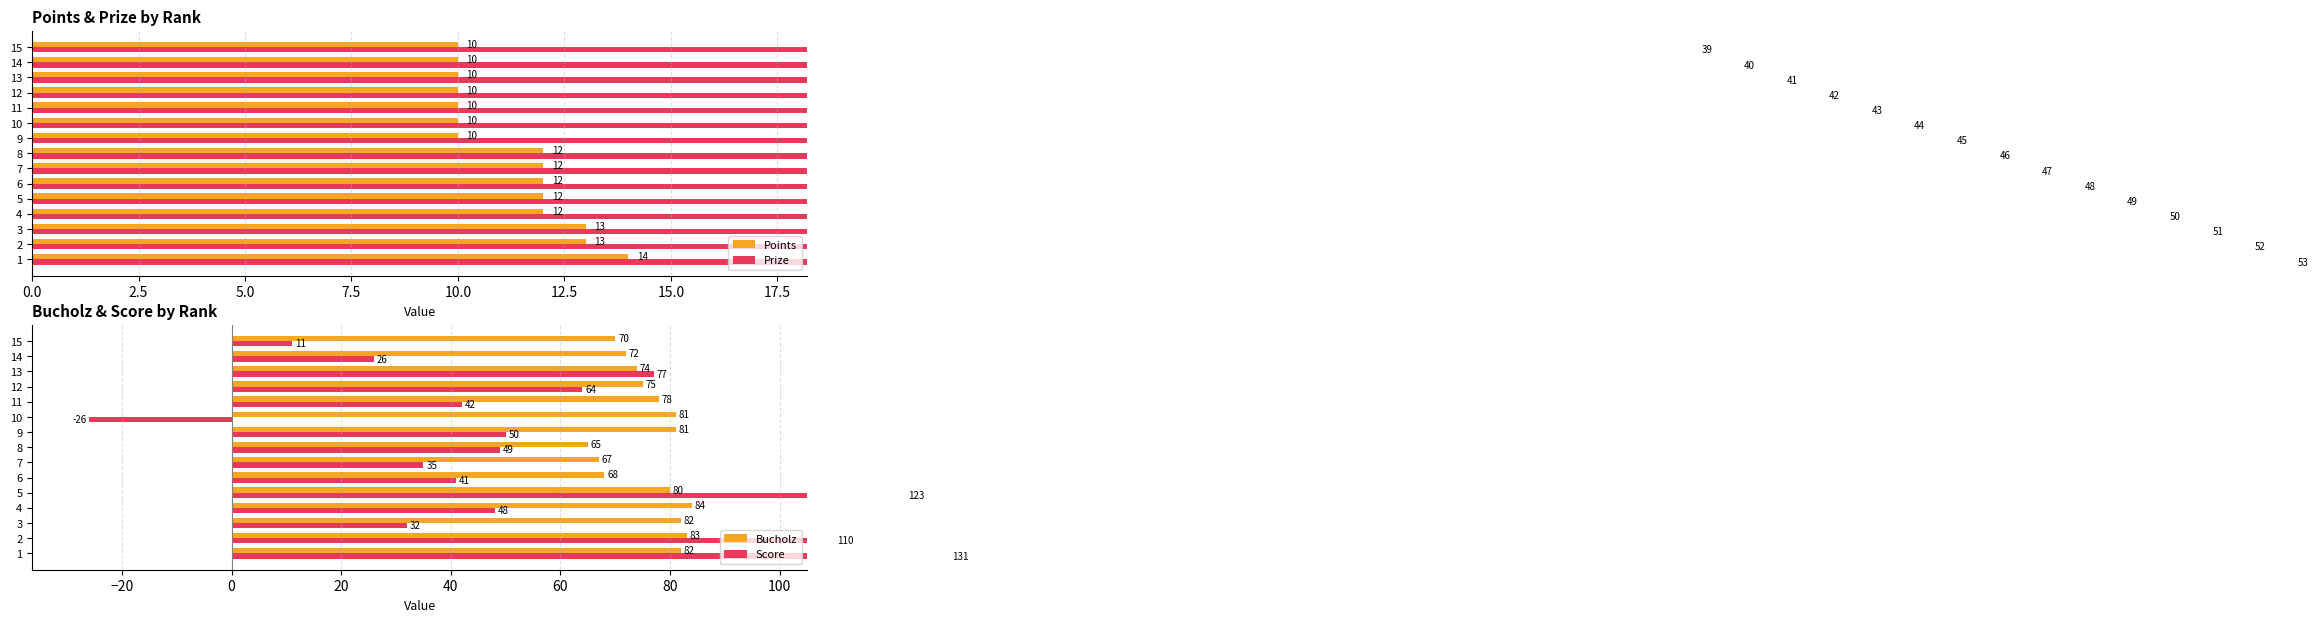

How many positive values does the Score series have?

14